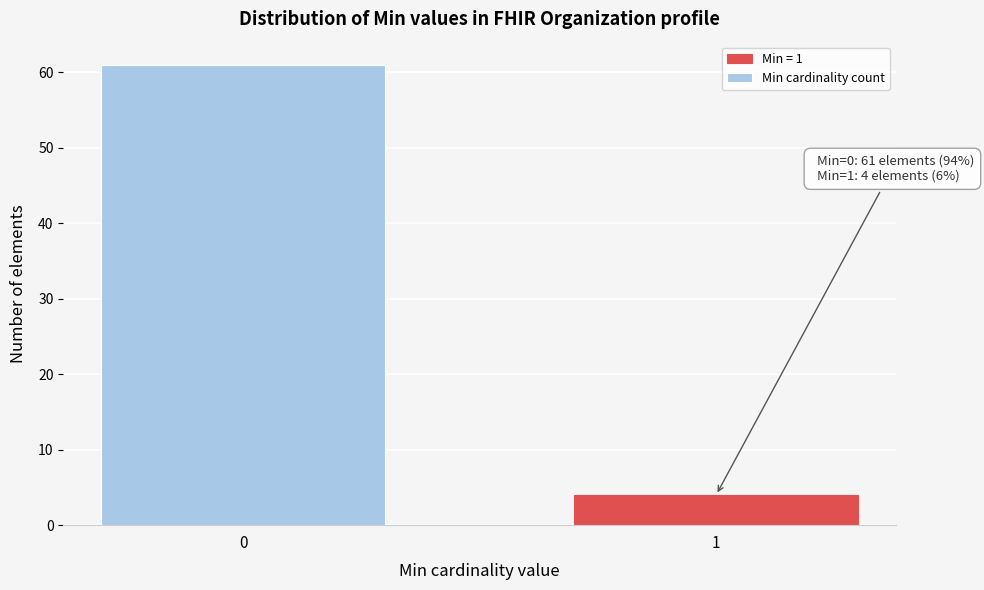

Reading left to right, extract all data points from this chart.

61	4